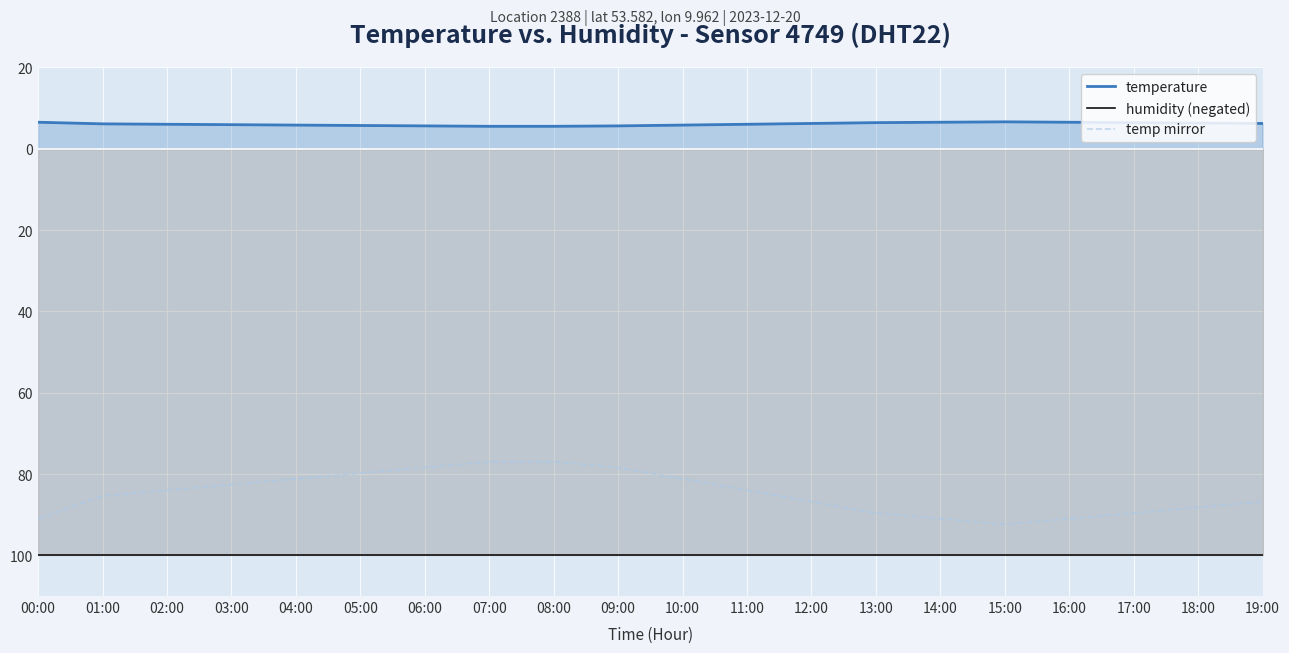

Where is the first local maximum for temperature?

15:00